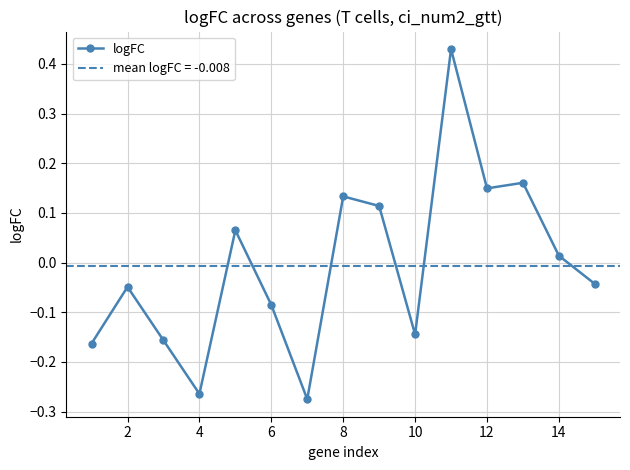

How many interior local valleys (lower than both neighbors) does the data have?

4